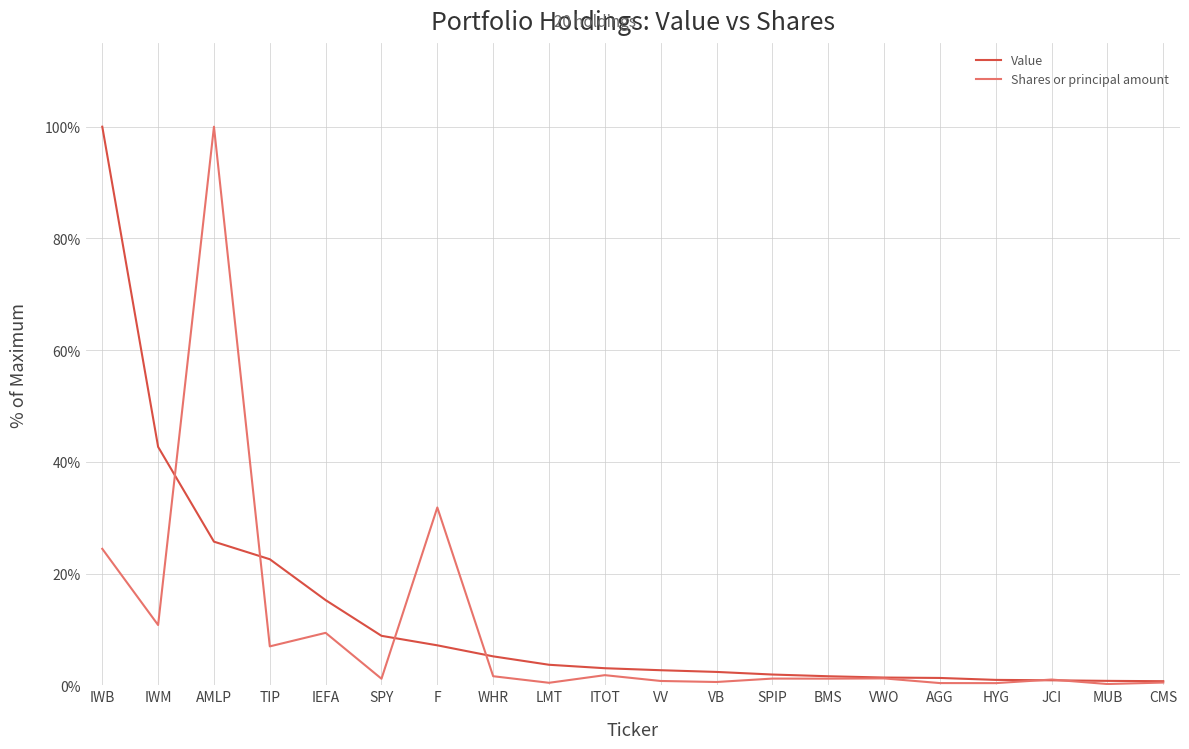

Which category has the highest value in the Value series?

IWB